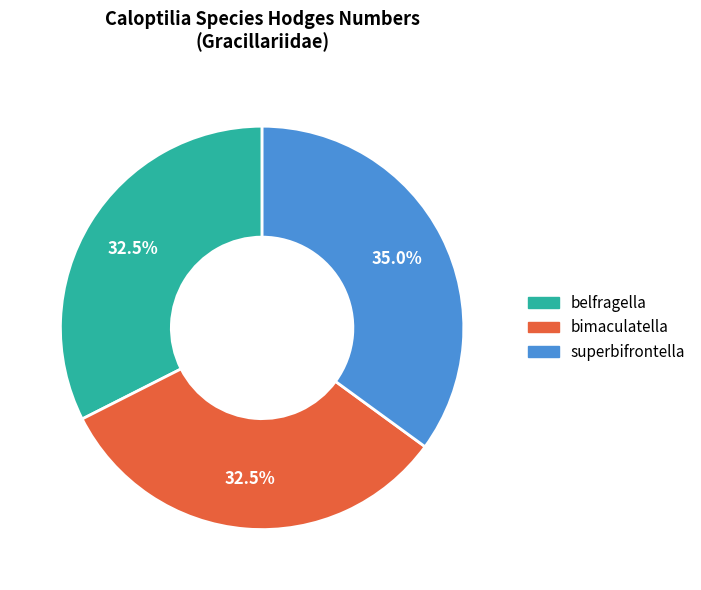

How many slices are in this pie chart?

3